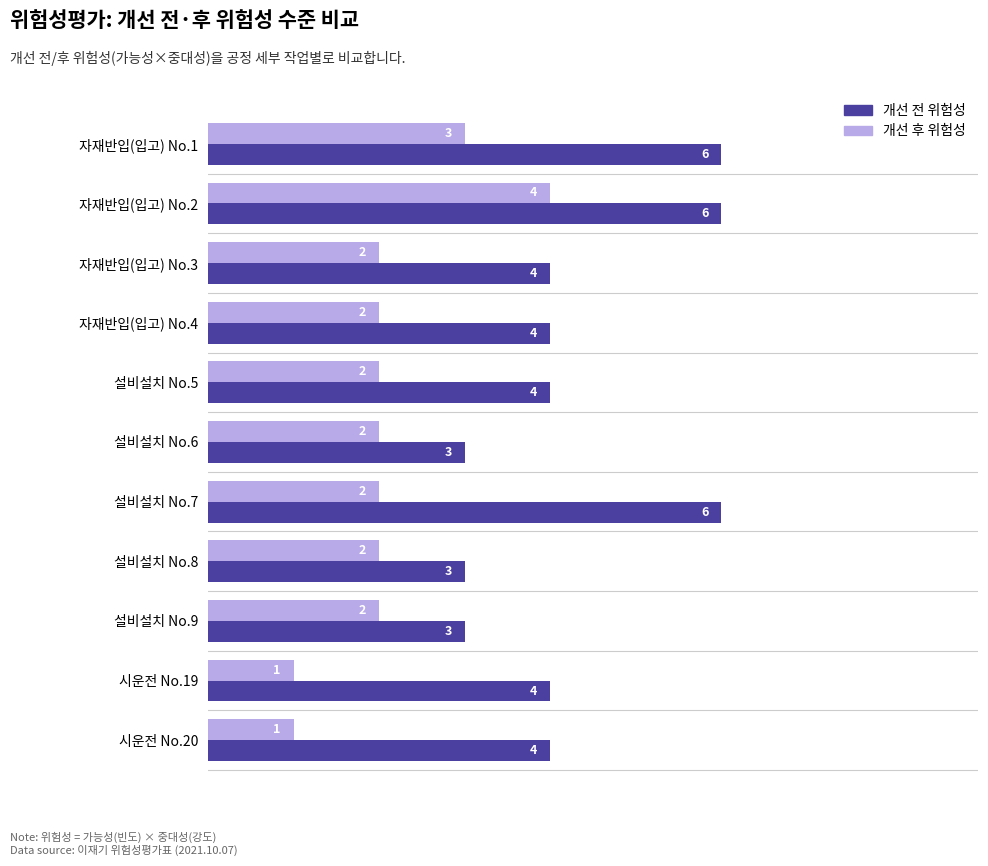

Is the value of 개선 전 위험성 at 자재반입(입고) No.3 greater than the value of 개선 후 위험성 at 자재반입(입고) No.3?

Yes